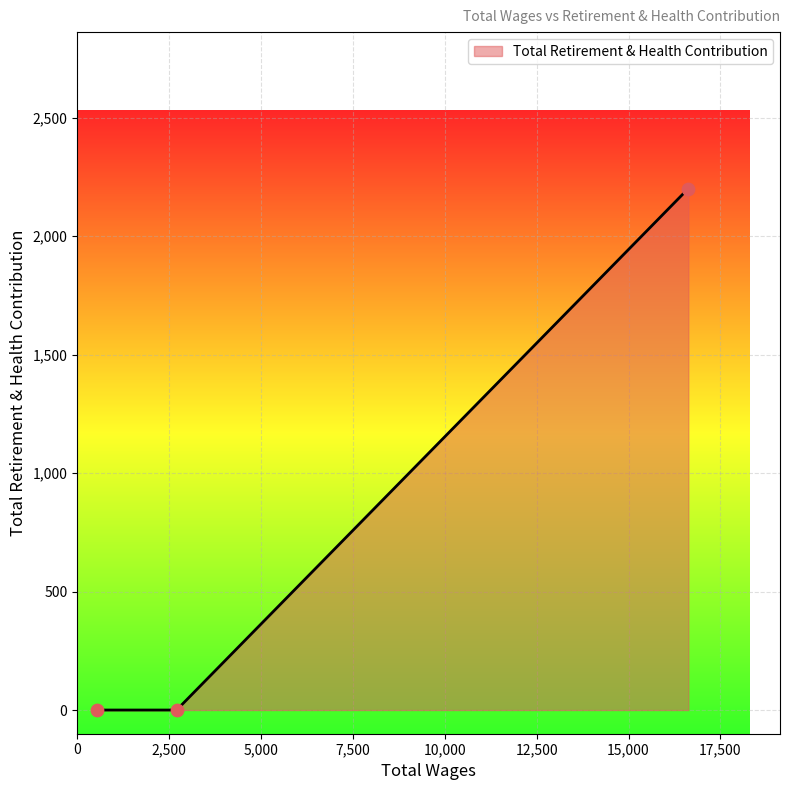

What is the maximum value shown in the chart?

2201